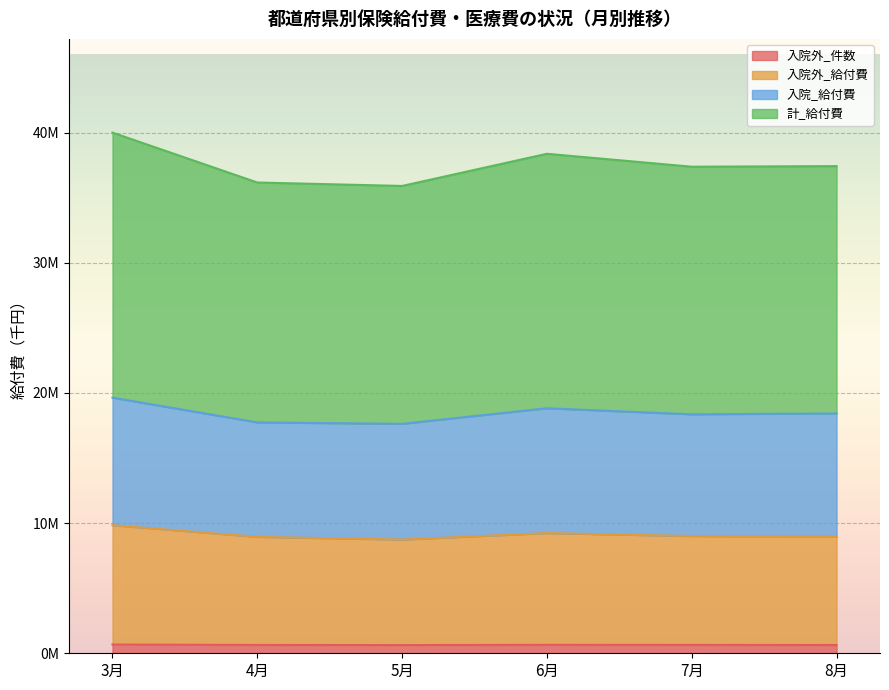

What are all the series names shown in the legend?

入院外_件数, 入院外_給付費, 入院_給付費, 計_給付費